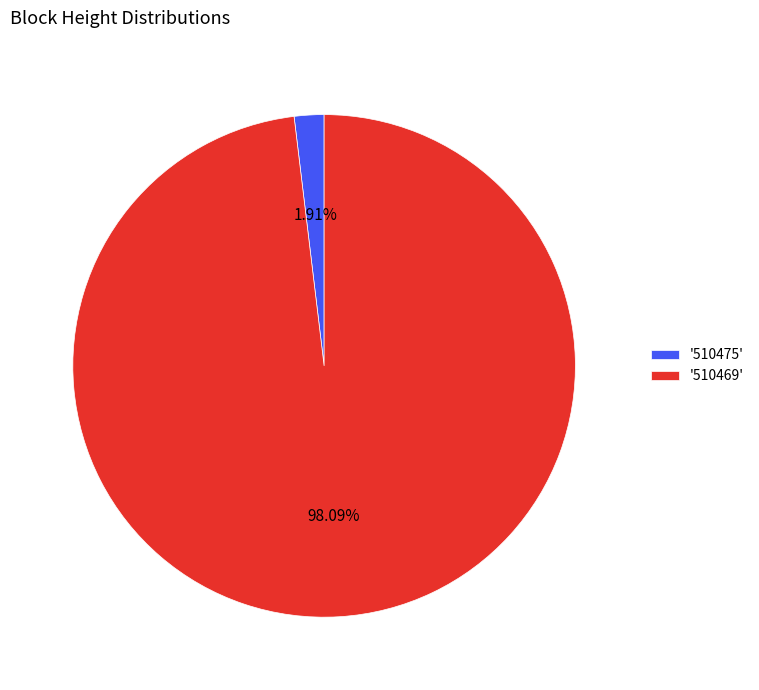

Combined, do '510469' and '510475' account for over 50%?

Yes